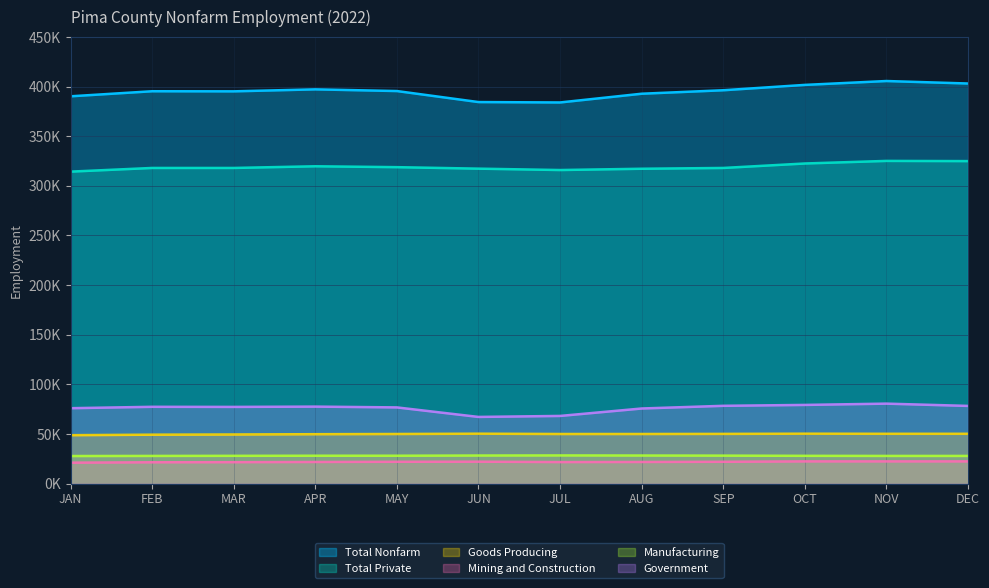

Where is the first local minimum for Government?

MAR